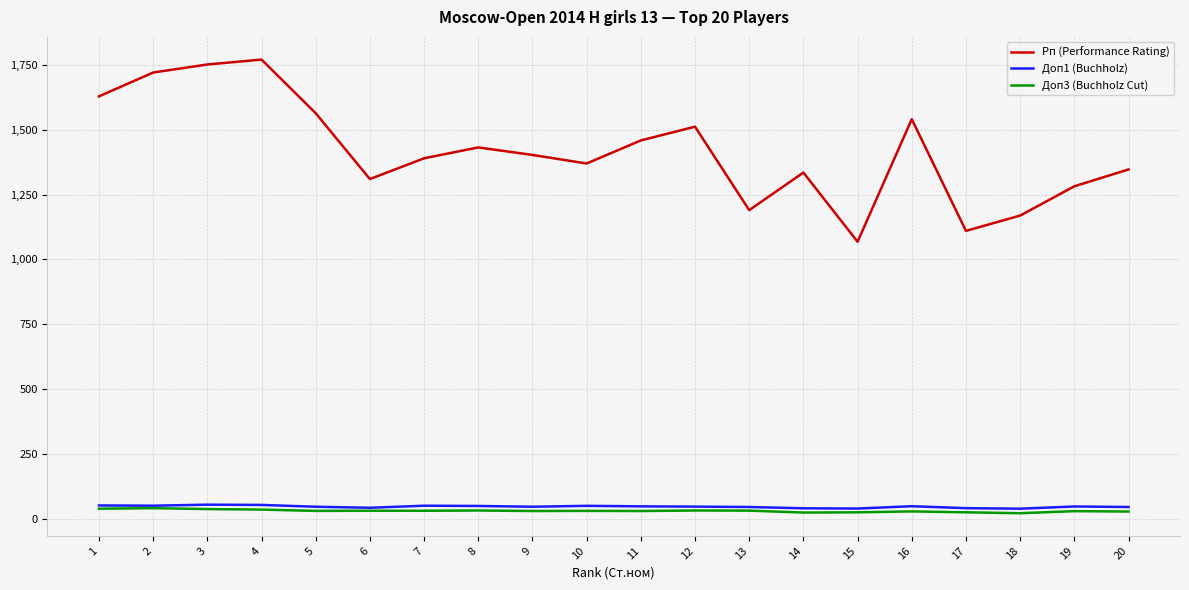

Is the value of Доп3 (Buchholz Cut) at 15 greater than the value of Доп1 (Buchholz) at 3?

No